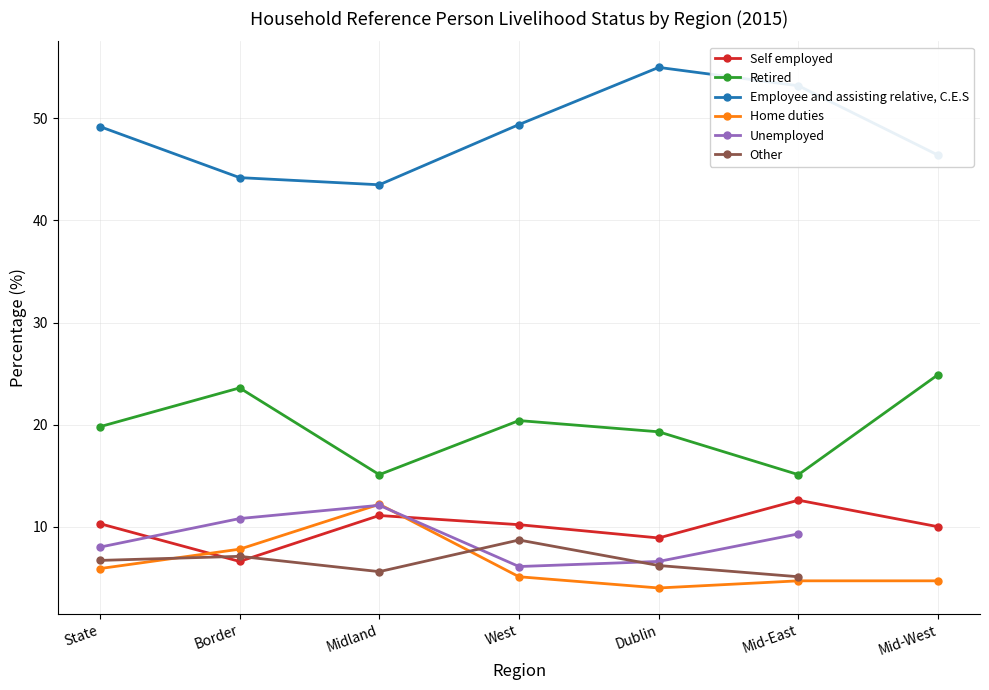

At which category is the sum across all series the highest?

Border